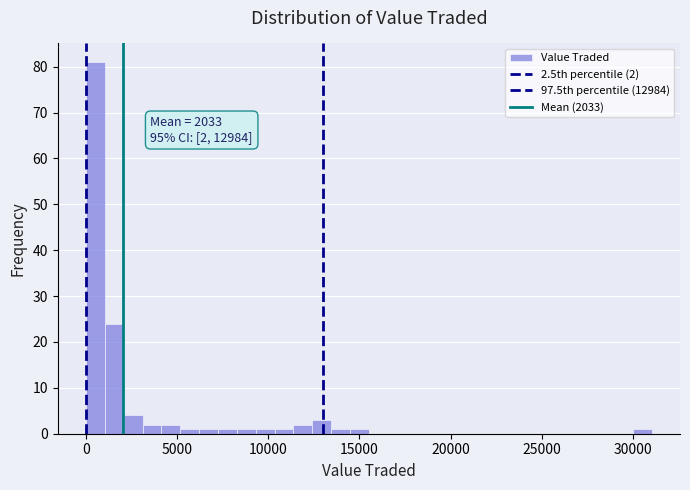

Read against the x-axis, roughly where is the centre of the tallest bar?

500